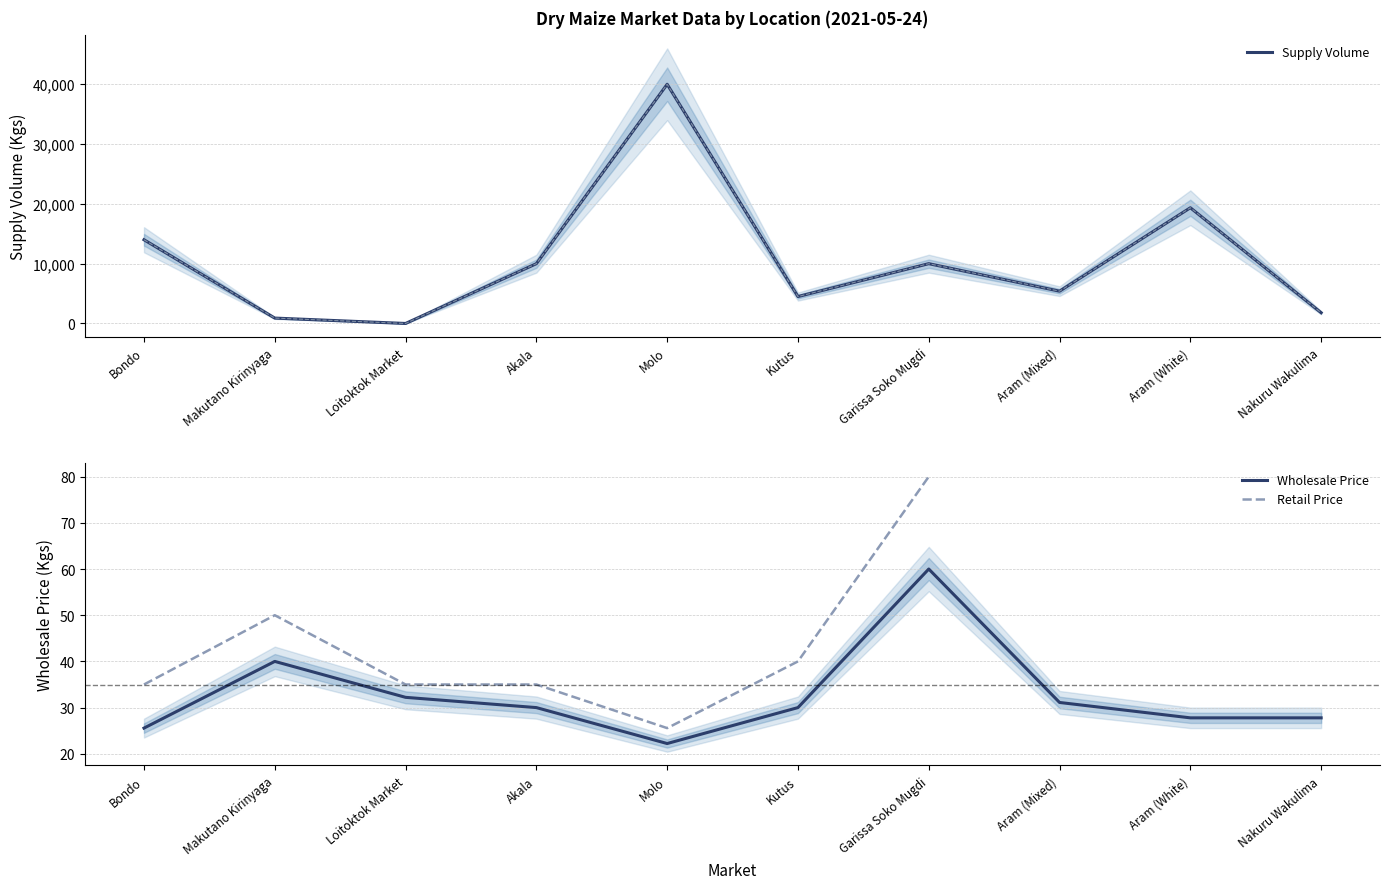

True or false: Wholesale Price and Supply Volume intersect in this chart.

True